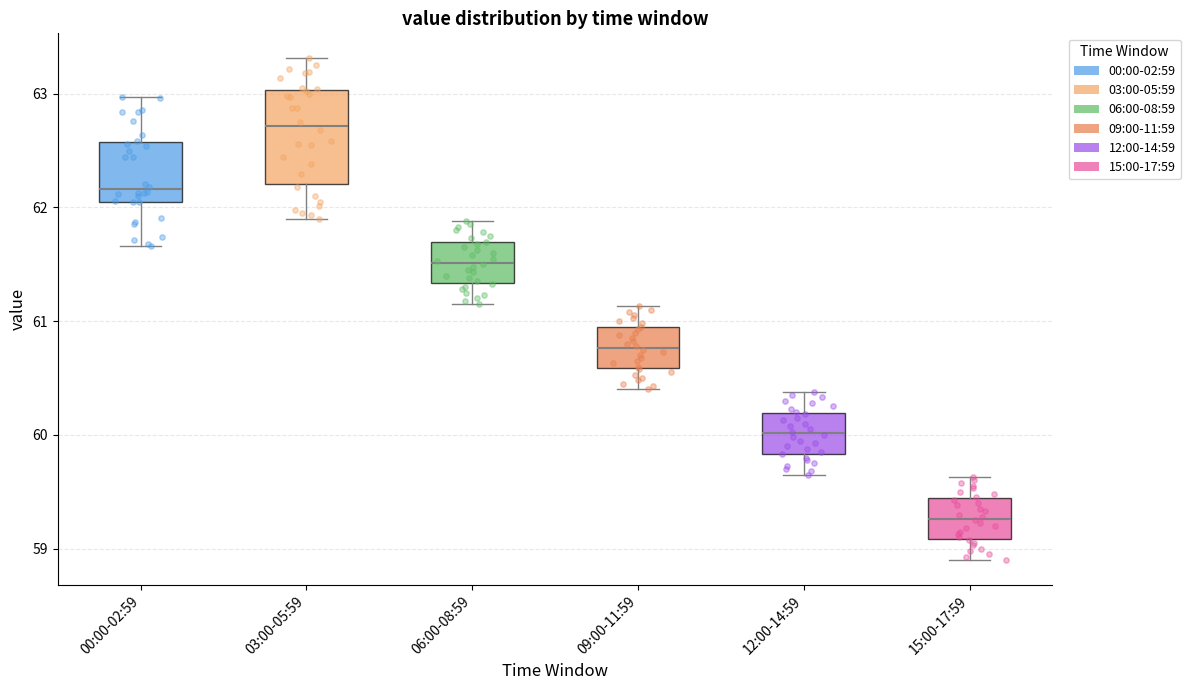

Which box's median line is the lowest?

15:00-17:59